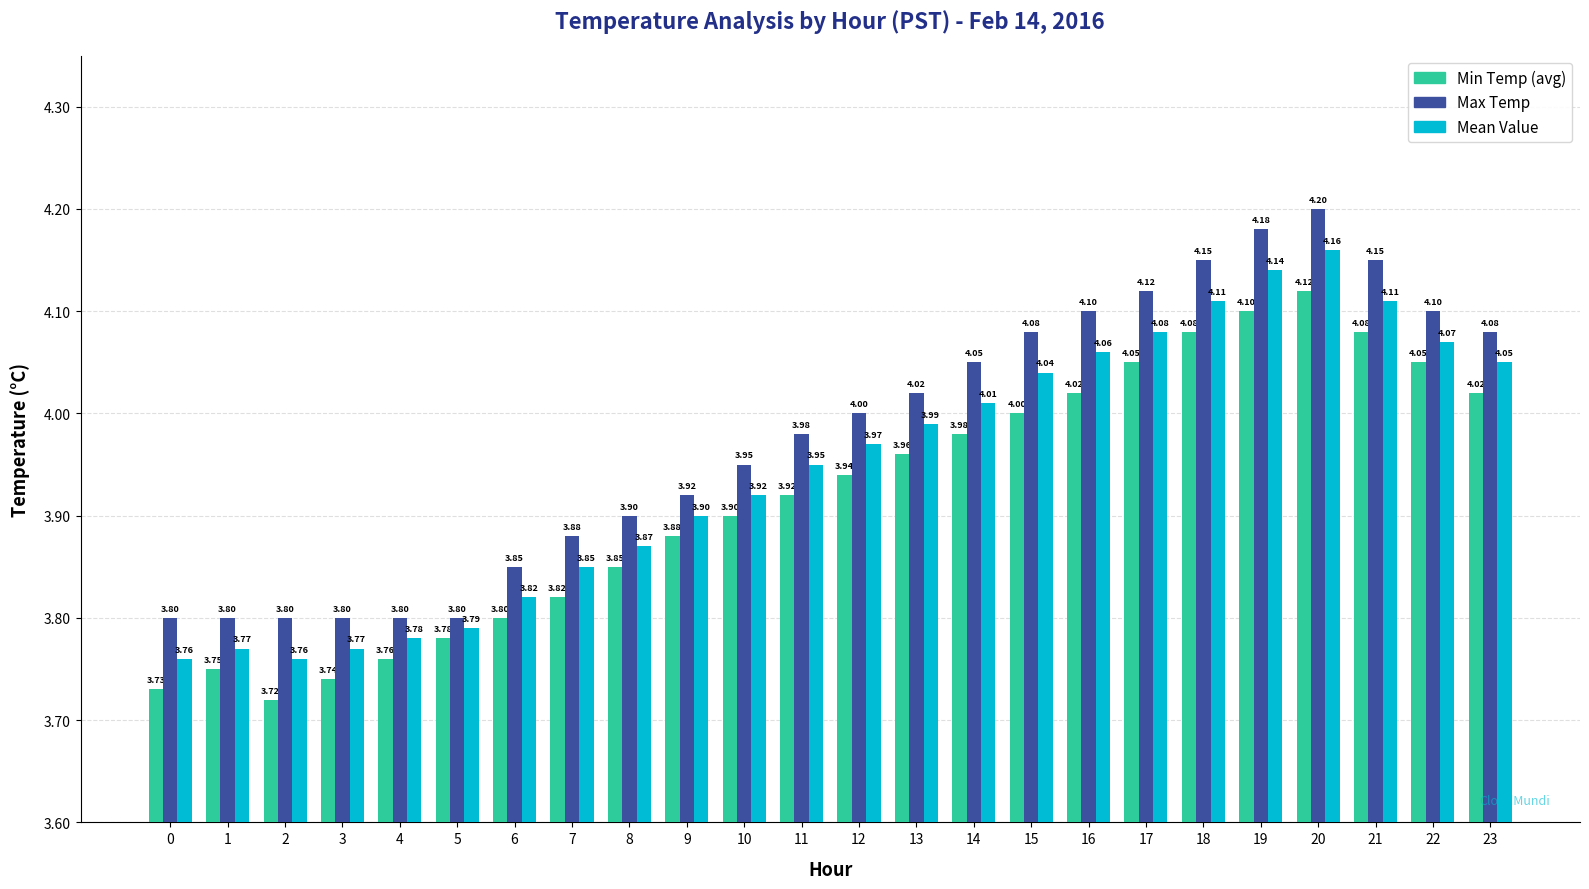

What is the total value across all series at 3?

11.3